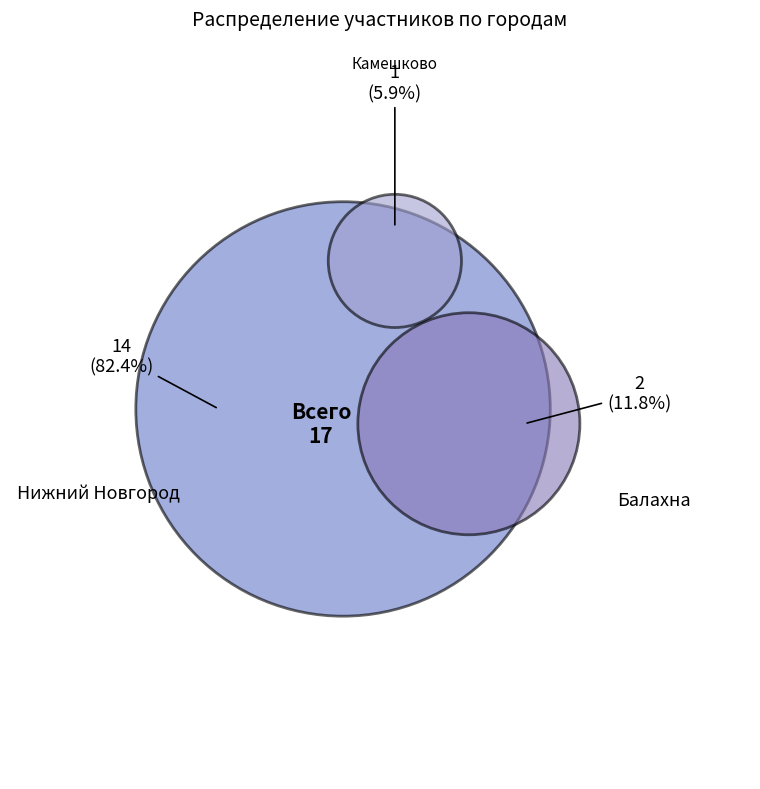

The Балахна slice represents 1% of the pie. True or false?

False